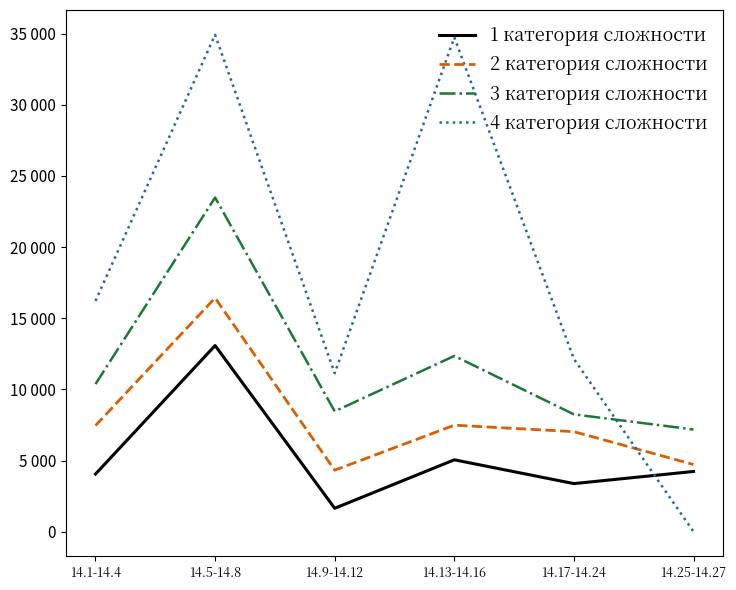

True or false: 1 категория сложности and 2 категория сложности cross at least once.

False